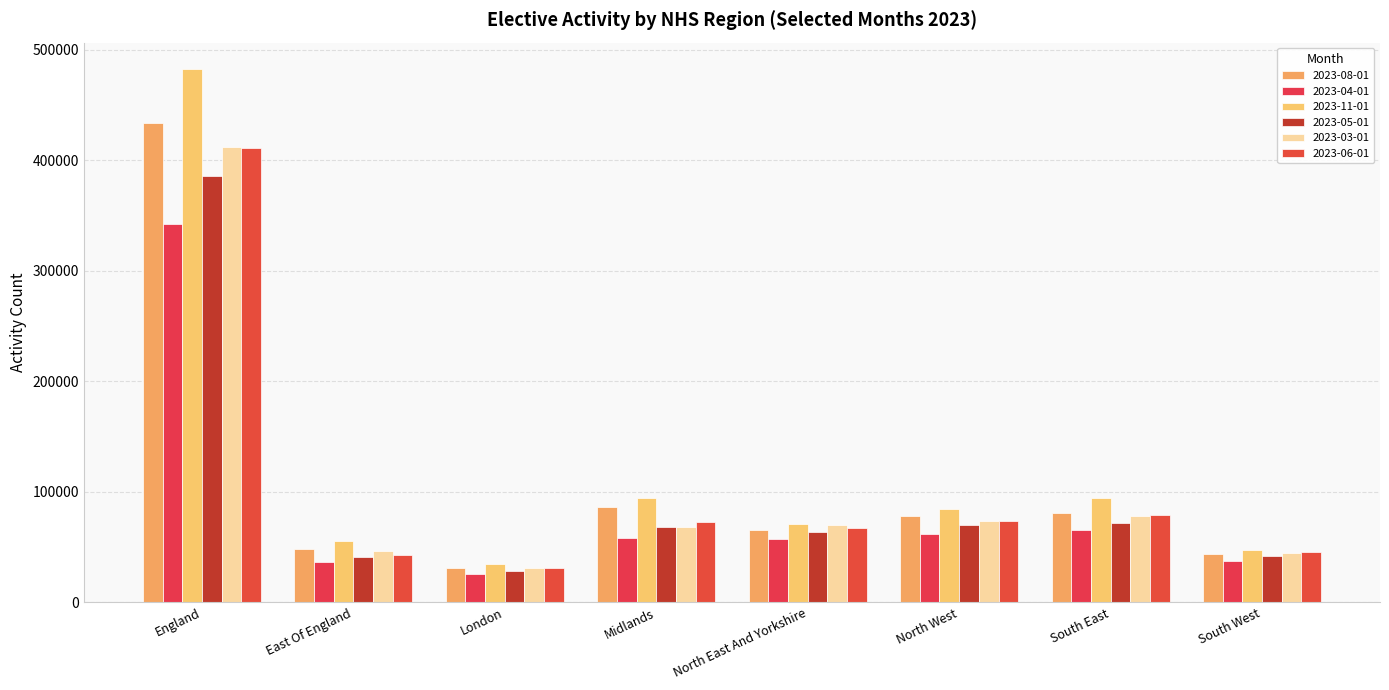

What are all the series names shown in the legend?

2023-08-01, 2023-04-01, 2023-11-01, 2023-05-01, 2023-03-01, 2023-06-01